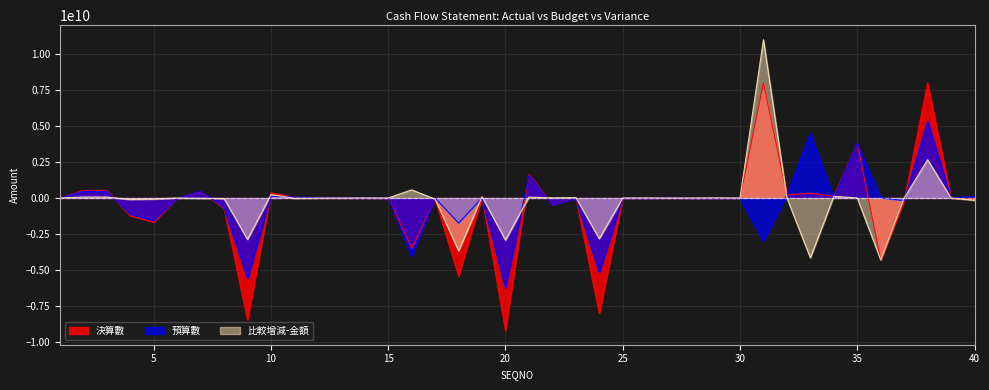

Is the value of 決算數 at 19 greater than the value of 預算數 at 6?

Yes